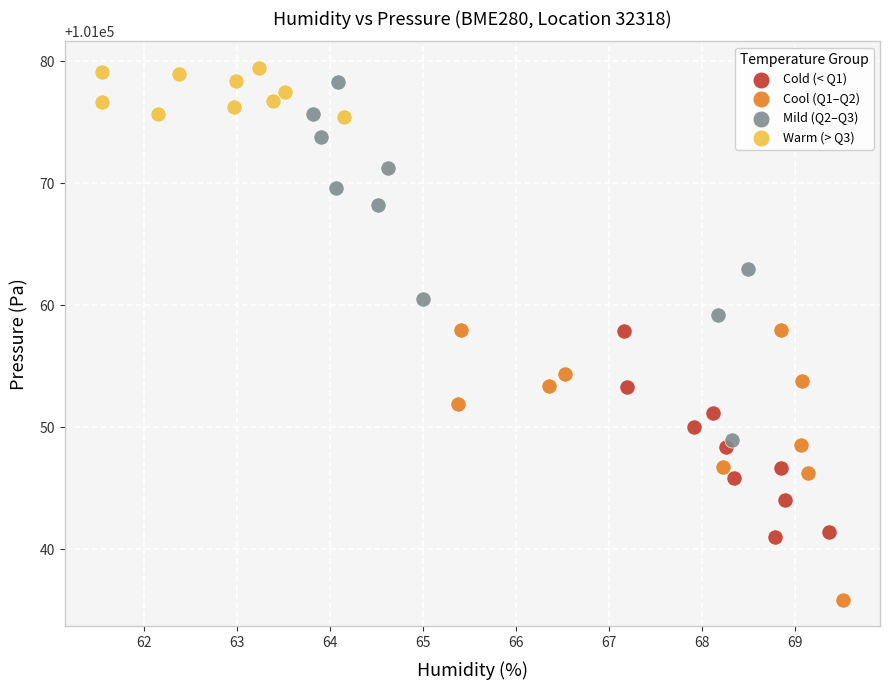

Which series reaches the minimum Y coordinate?

Cool (Q1–Q2)